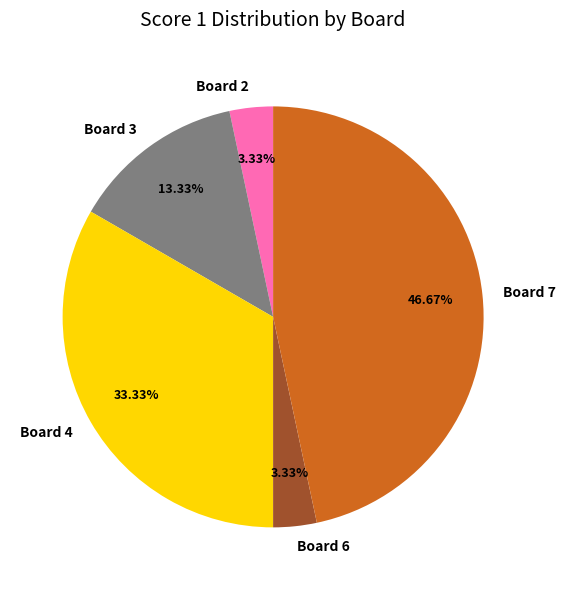

Does Board 3 represent more than half of the total?

No